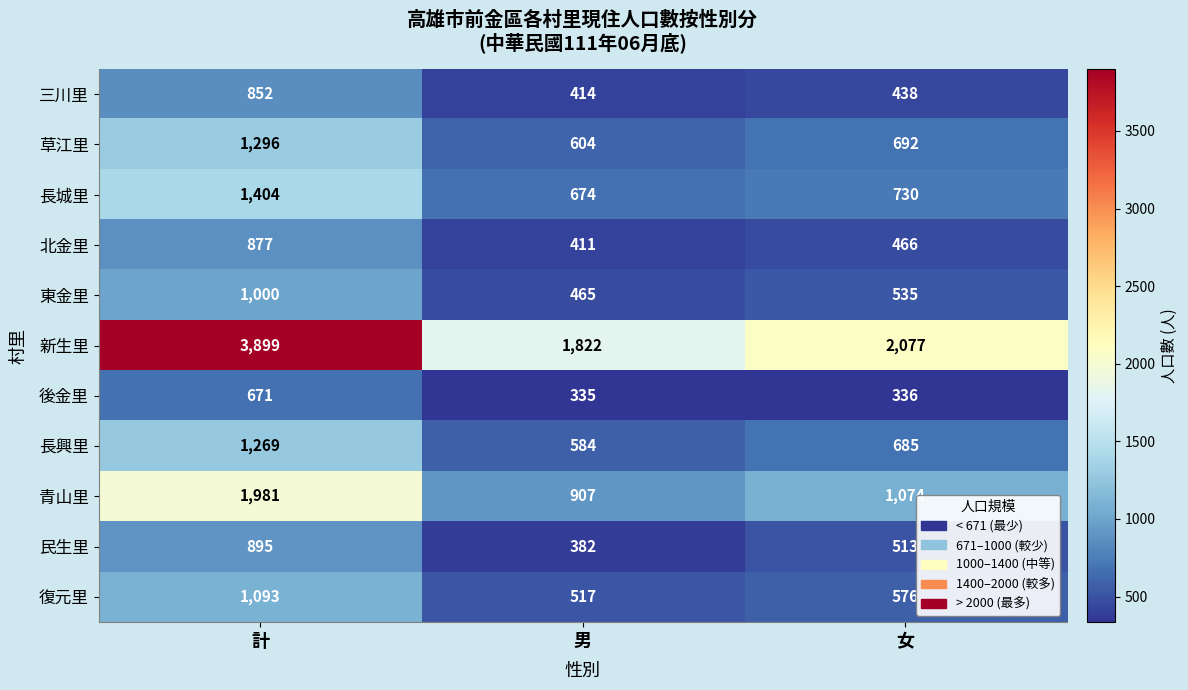

Is the value of 青山里 at 計 greater than the value of 長興里 at 女?

Yes